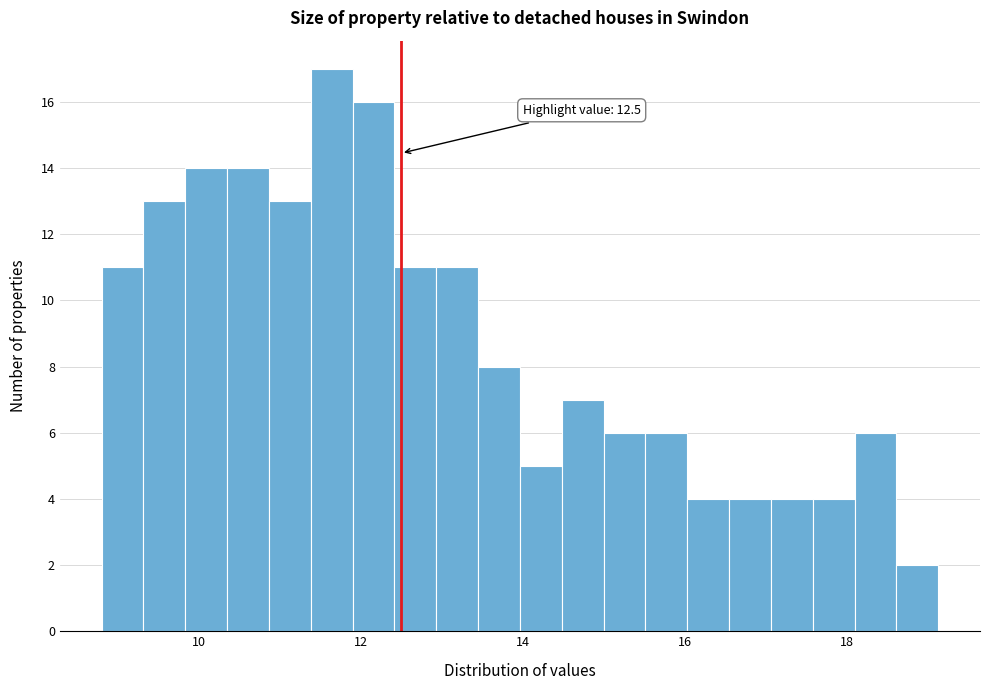

Around what value on the x-axis is the tallest bar? Give the approximate position of its centre, as read against the axis.

11.6